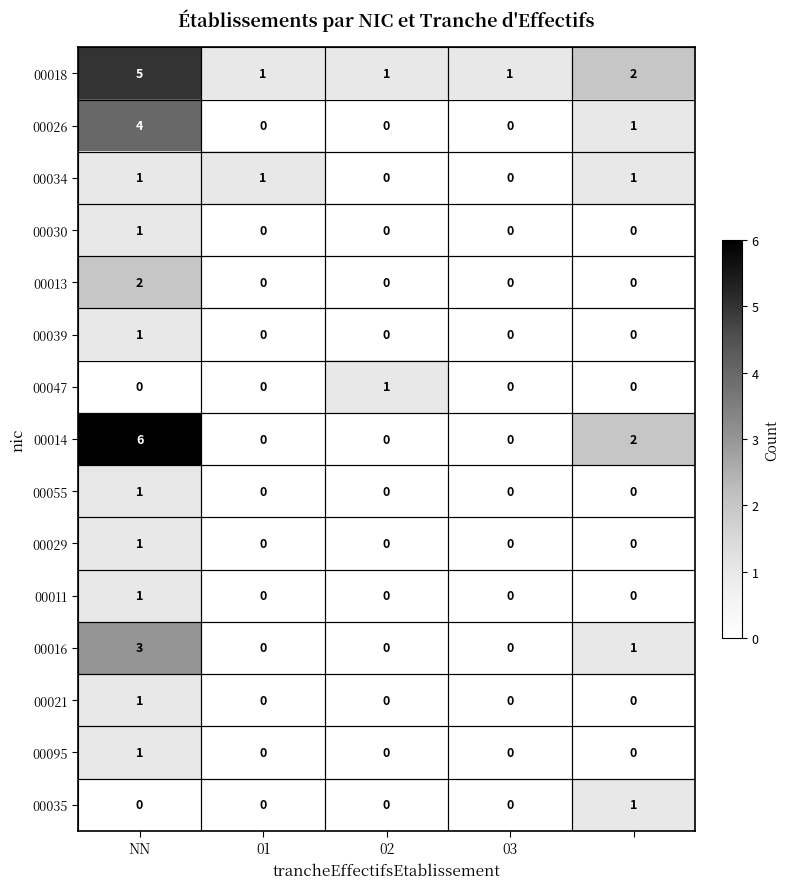

How many 00047 values are between 0 and 1?

5